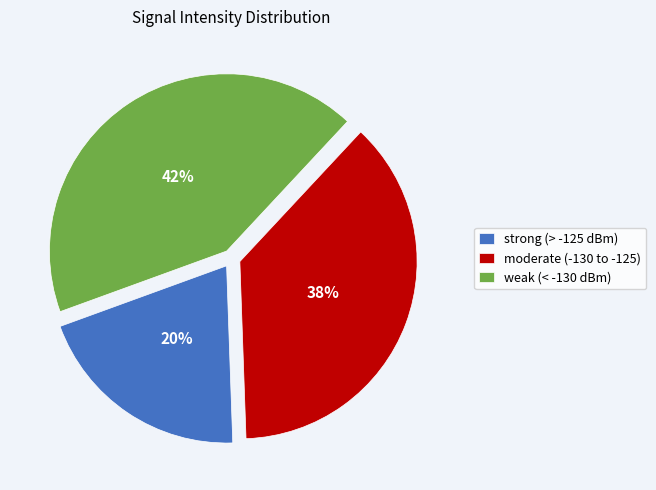

Between moderate (-130 to -125) and strong (> -125 dBm), which is larger?

moderate (-130 to -125)